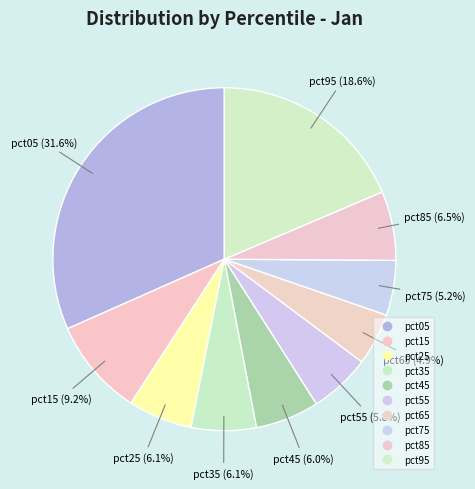

How many slices are in this pie chart?

10